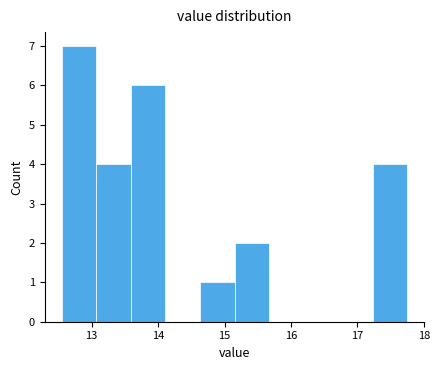

How tall is the bar that spans 15.15 to 15.67 on the x-axis? Neither the bar edges nor the heights are printed on the chart, so give them approximately, as read against the axes.

2